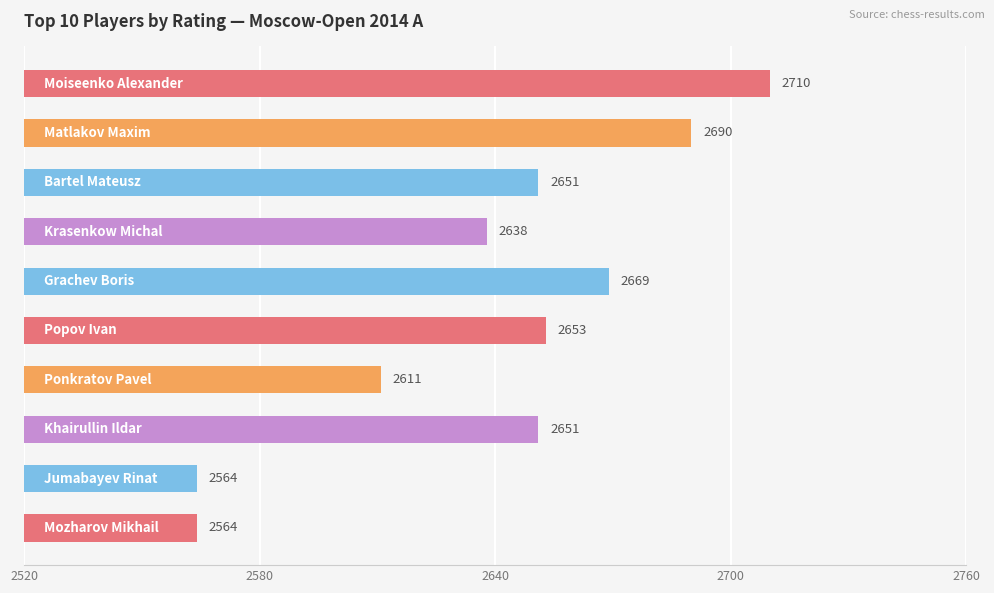

What is the greatest value displayed?

2710